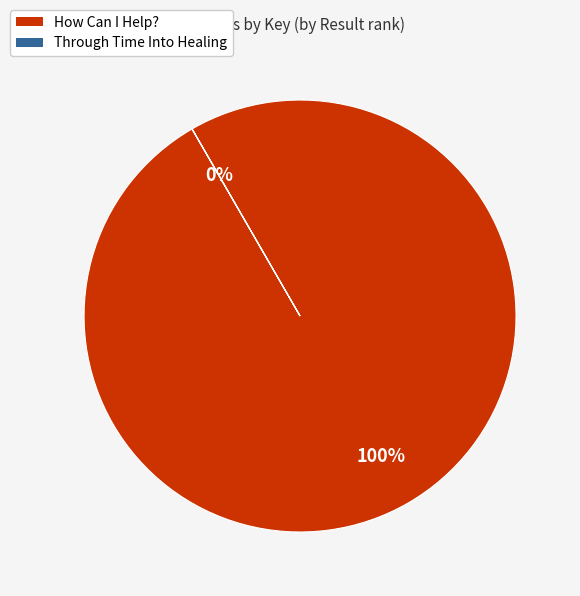

Rank the categories by value from lowest to highest.

Through Time Into Healing, How Can I Help?